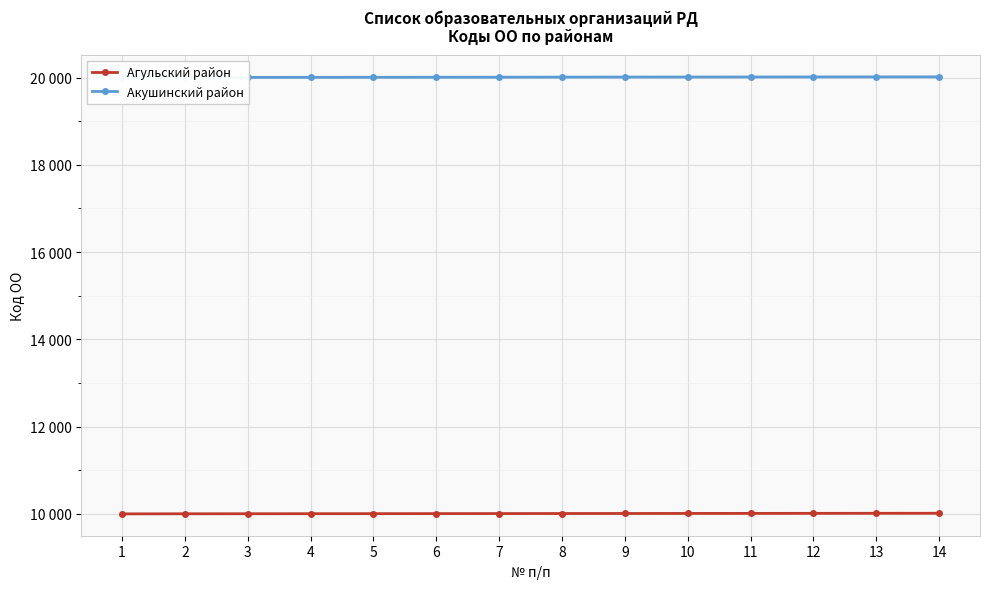

What is the minimum value for Агульский район?

10002